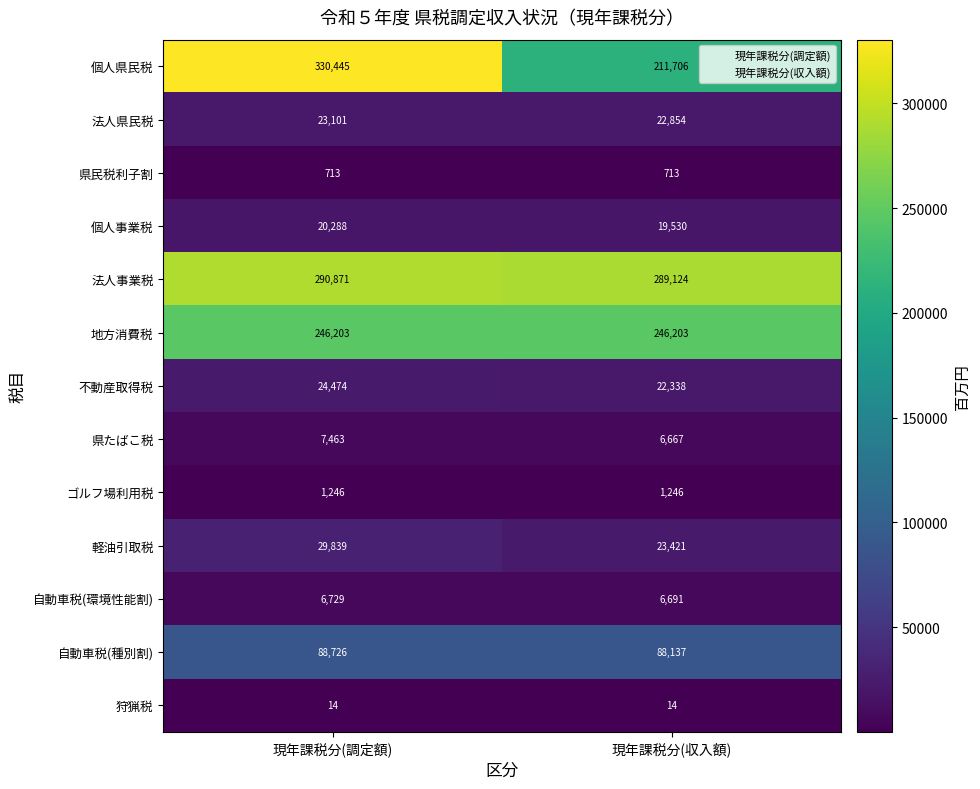

Is it true that 法人県民税 equals 31692 at 現年課税分(収入額)?

False